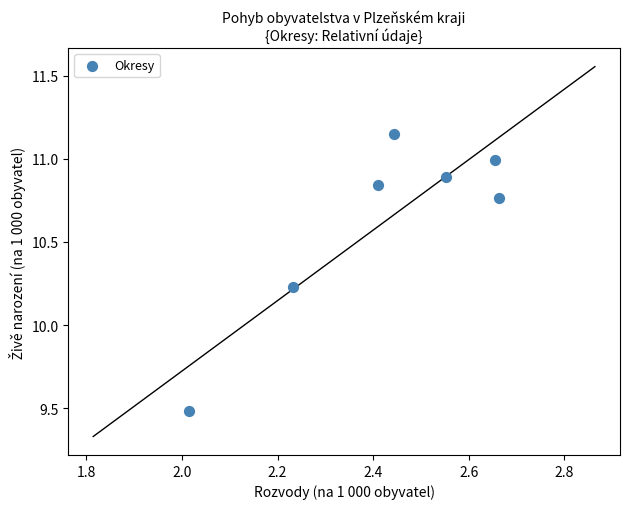

What is the range of Y values (max minus min)?

1.7